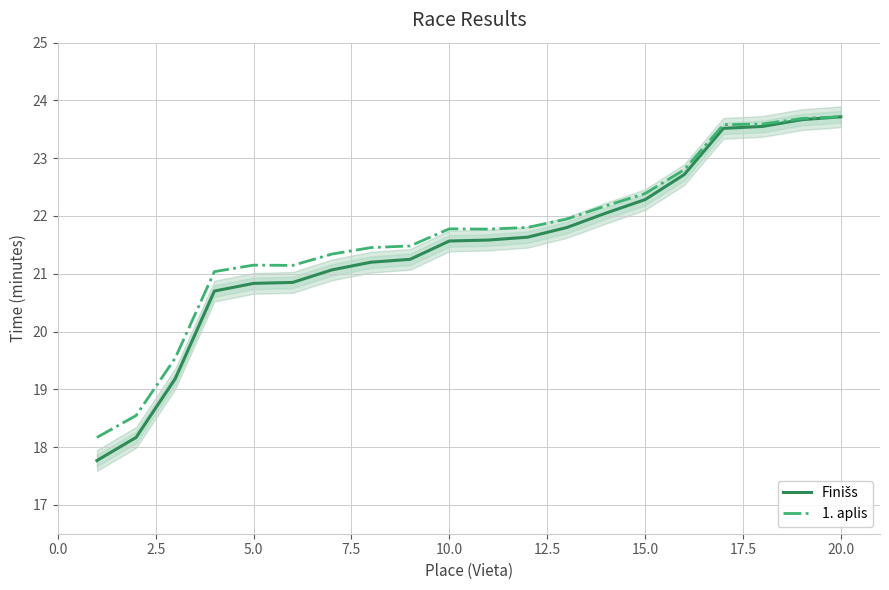

What are all the series names shown in the legend?

Finišs, 1. aplis